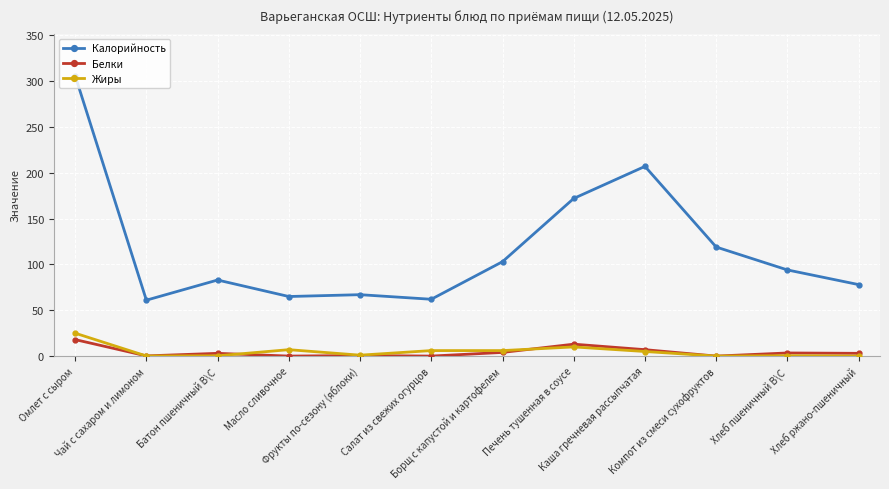

What is the label of the 11th point from the left?

Хлеб пшеничный В\С